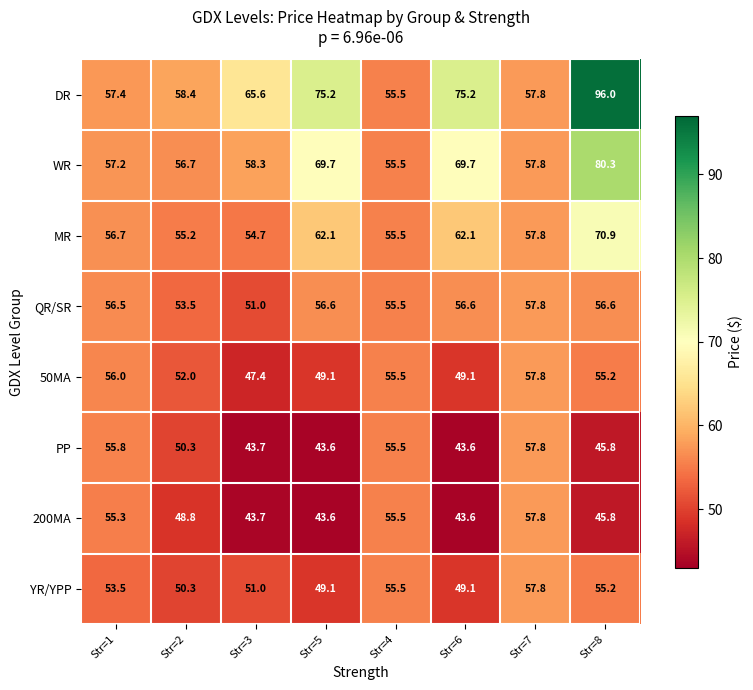

Which category has the highest value across all series?

Str=8